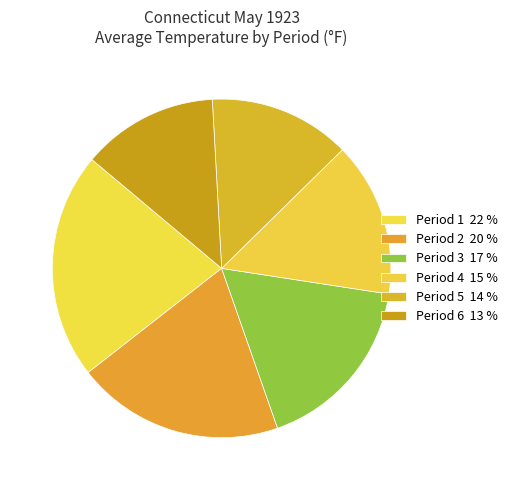

Is there any slice that represents more than half of the pie?

No